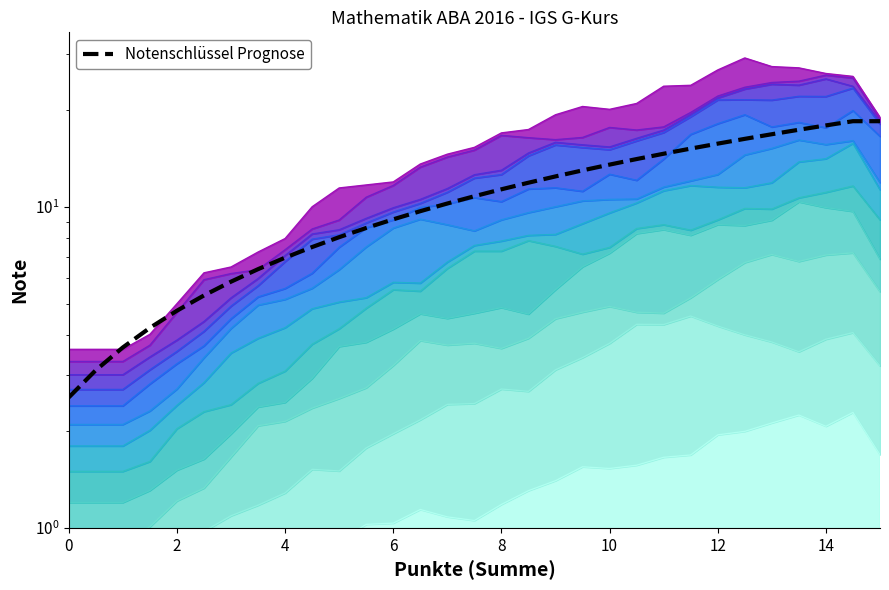

How many categories are shown in the chart?

31